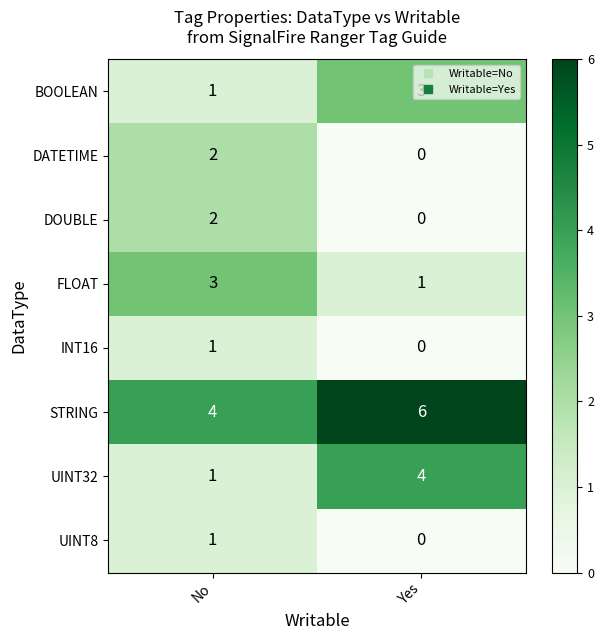

Which category has the lowest value in the UINT32 series?

No